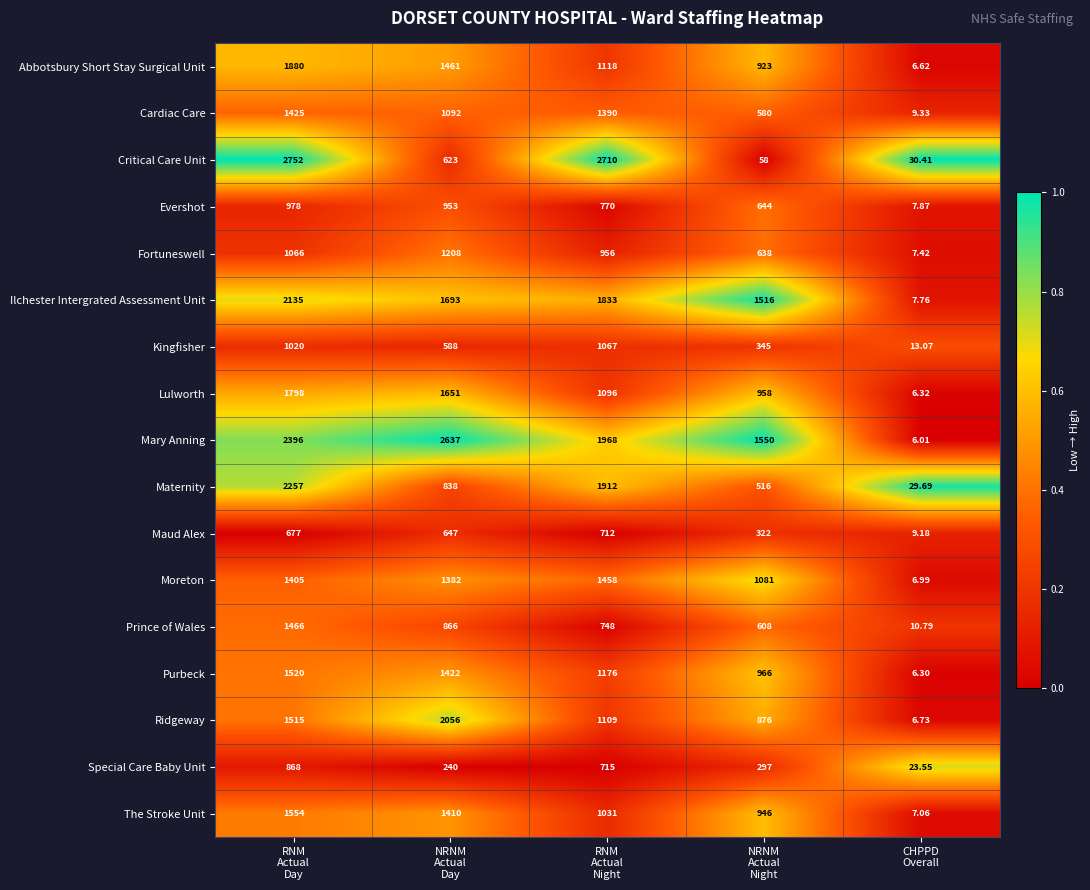

Count the number of data series in this chart.

17